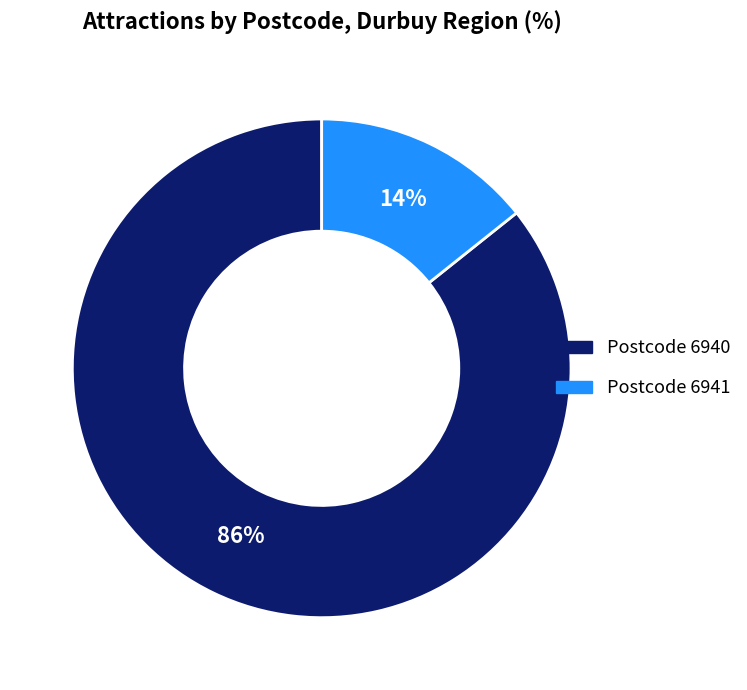

To the nearest percent, what is the average slice percentage?

50%